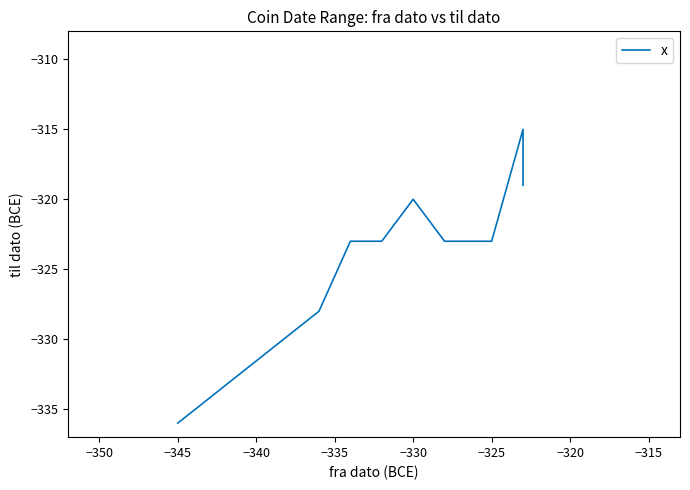

What is the average value?

-324